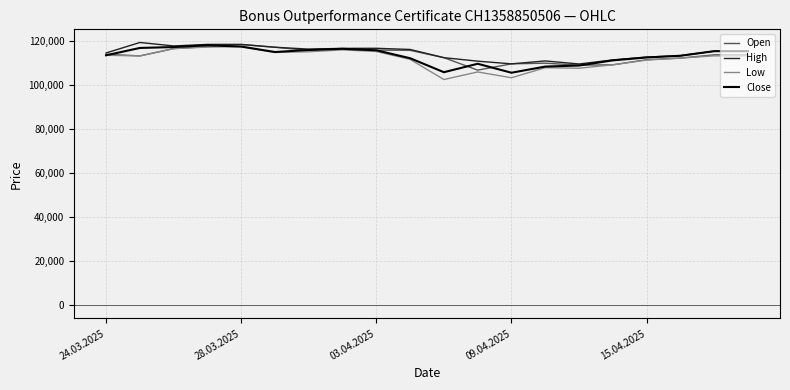

True or false: Open and Close cross at least once.

True